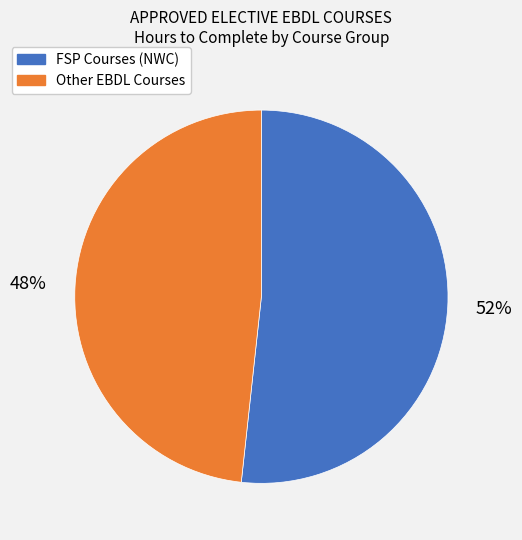

To the nearest percent, what is the average slice percentage?

50%